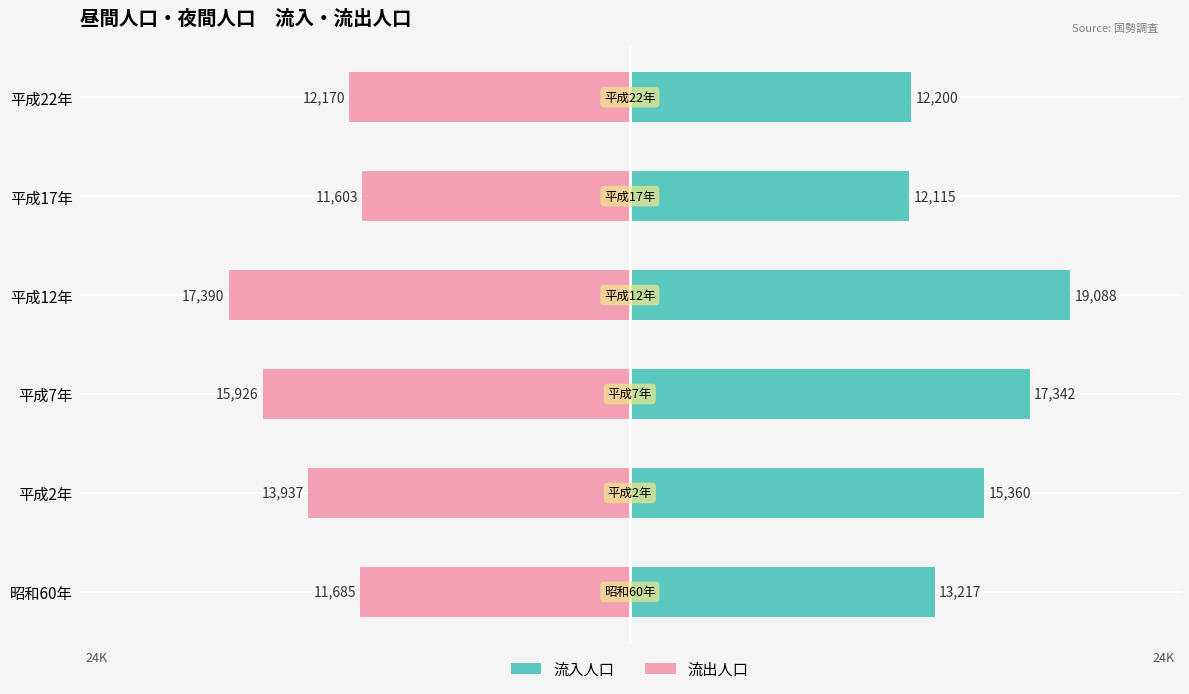

Which series has the largest range (max minus min)?

流入人口